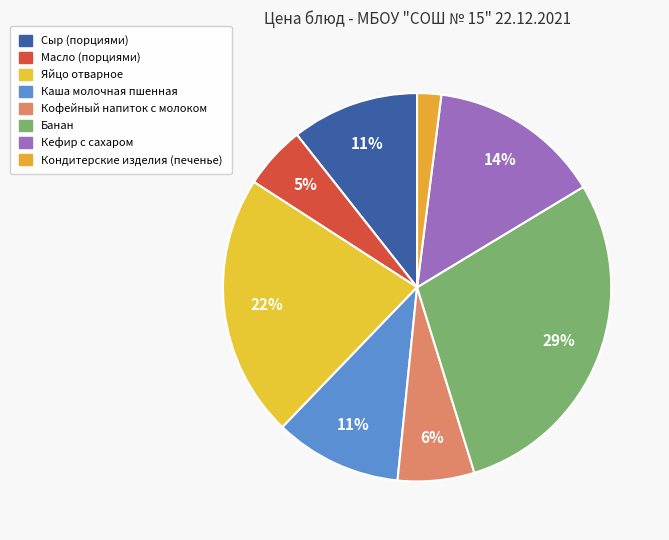

To the nearest percent, what is the average slice percentage?

12%